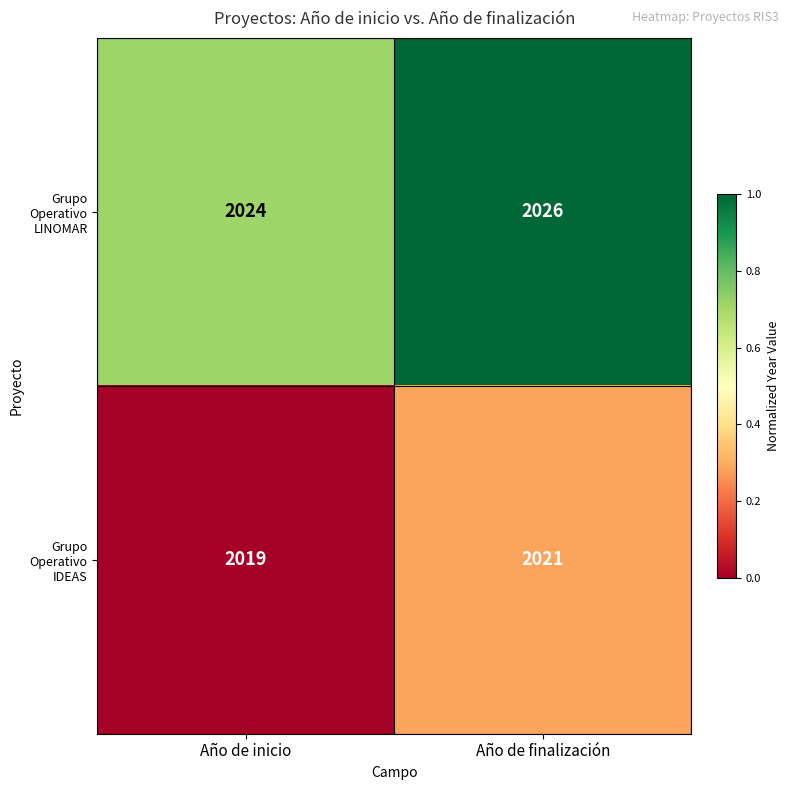

What is the minimum value for Grupo Operativo IDEAS?

2019